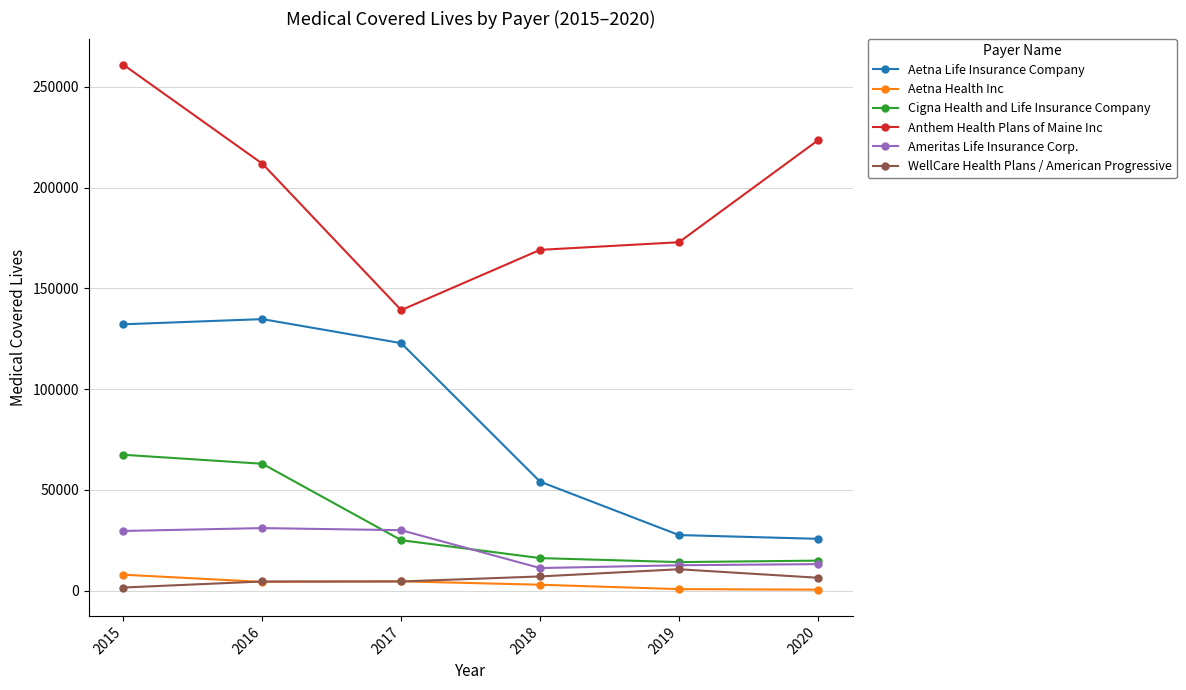

The Ameritas Life Insurance Corp. series shows 29955 at 2017. True or false?

True